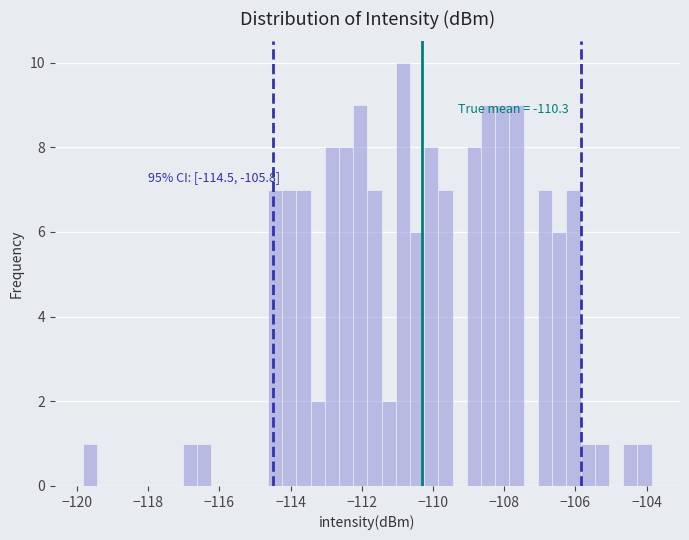

Around what value on the x-axis is the tallest bar? Give the approximate position of its centre, as read against the axis.

-110.8